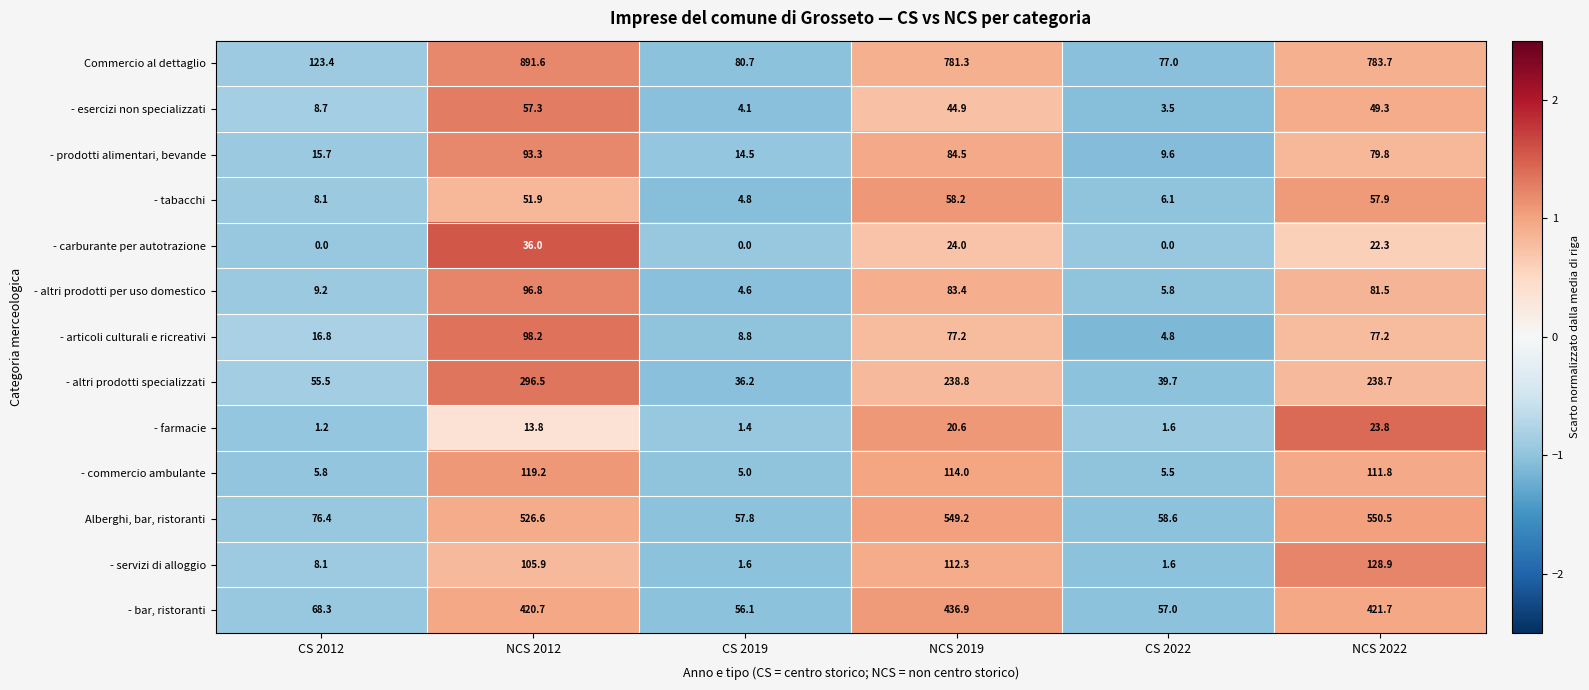

At which label is - commercio ambulante closest to 62?

NCS 2022